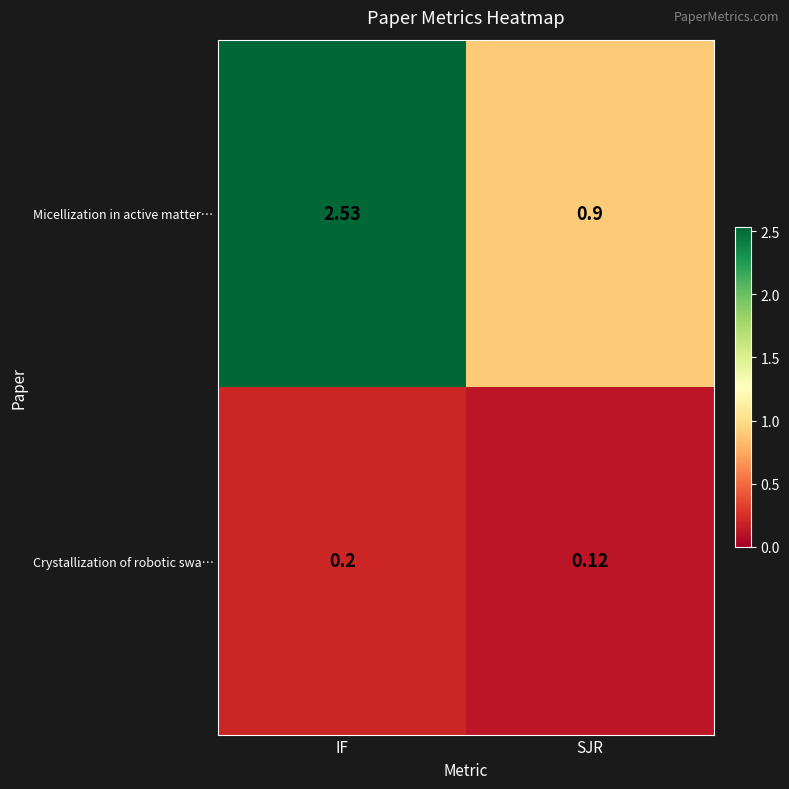

Which series has the largest range (max minus min)?

Micellization in active matter…